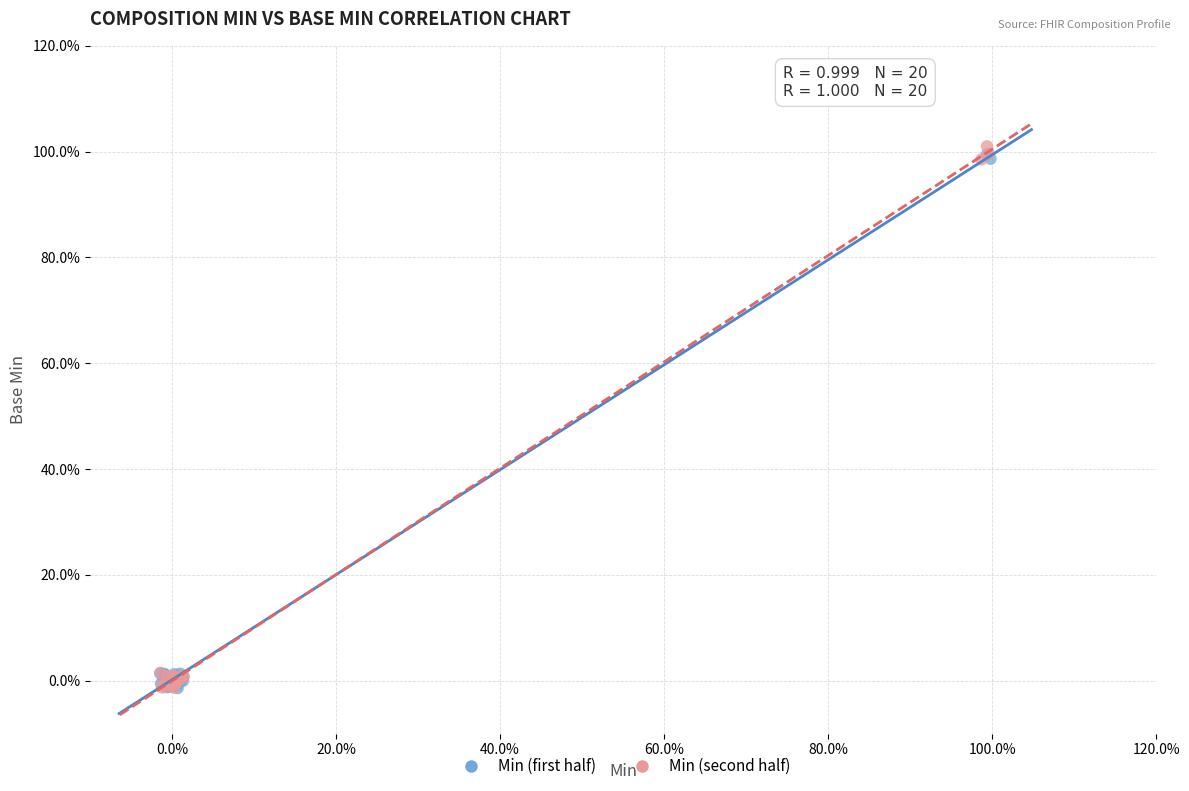

What are all the series names shown in the legend?

Min (first half), Min (second half)